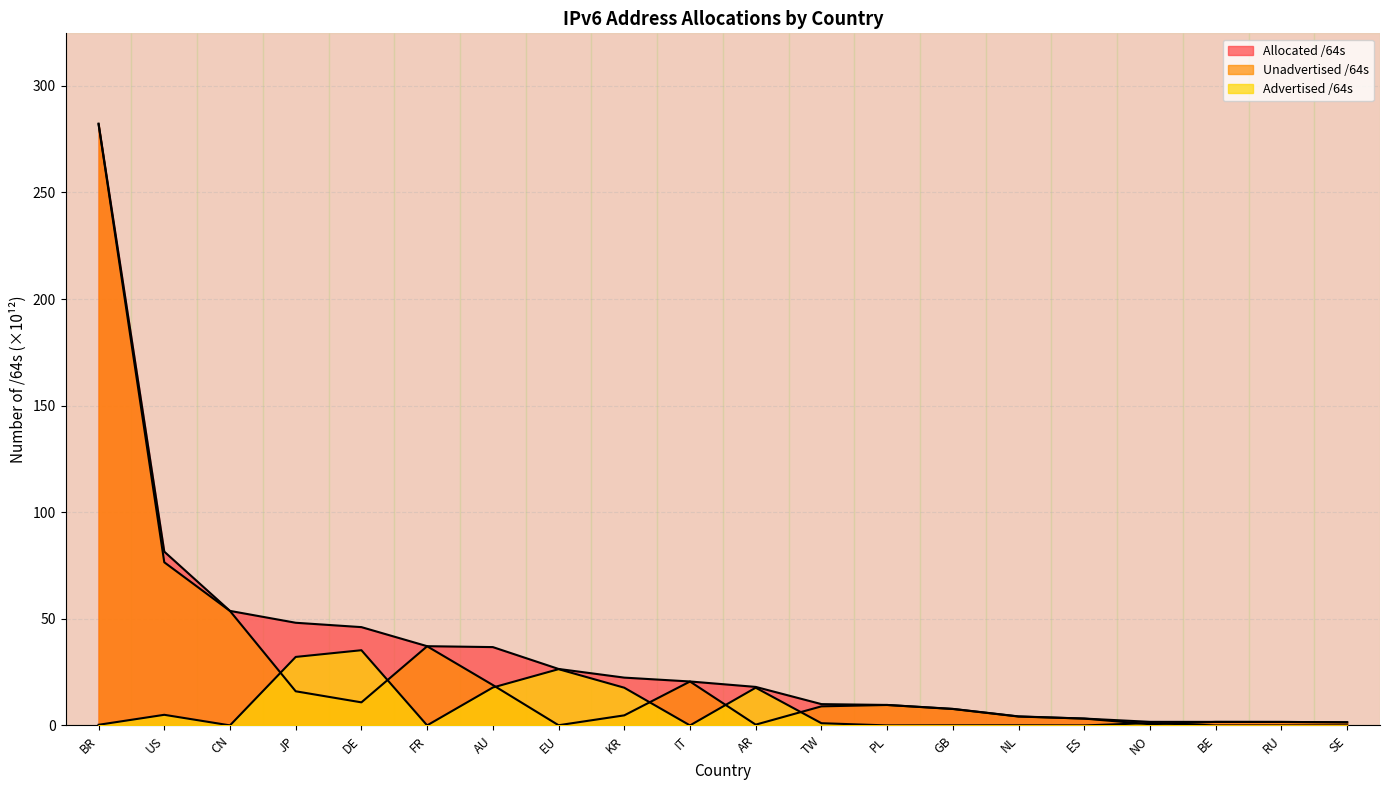

After their last crossing, which series has the higher values: Advertised /64s or Unadvertised /64s?

Unadvertised /64s